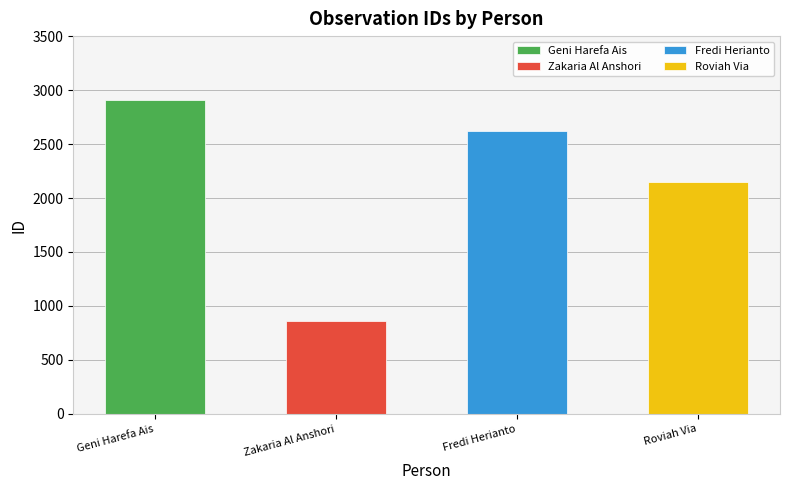

What is the label of the 2nd bar from the left?

Zakaria Al Anshori